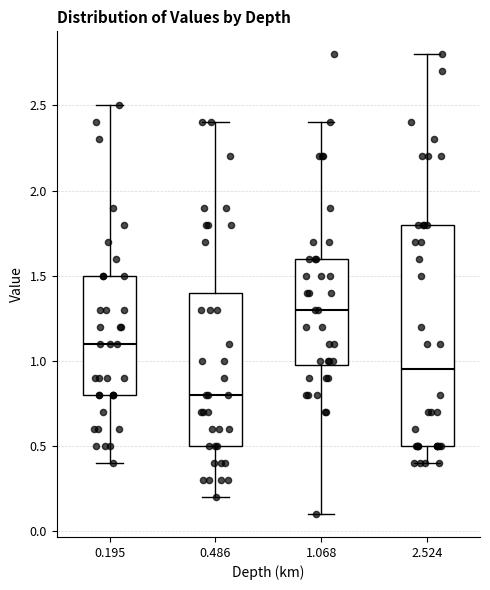

Where does the upper whisker of the box at x = 2.524 end on the y-axis? The values are not printed on the chart, so give them approximately, as read against the axis.

2.80